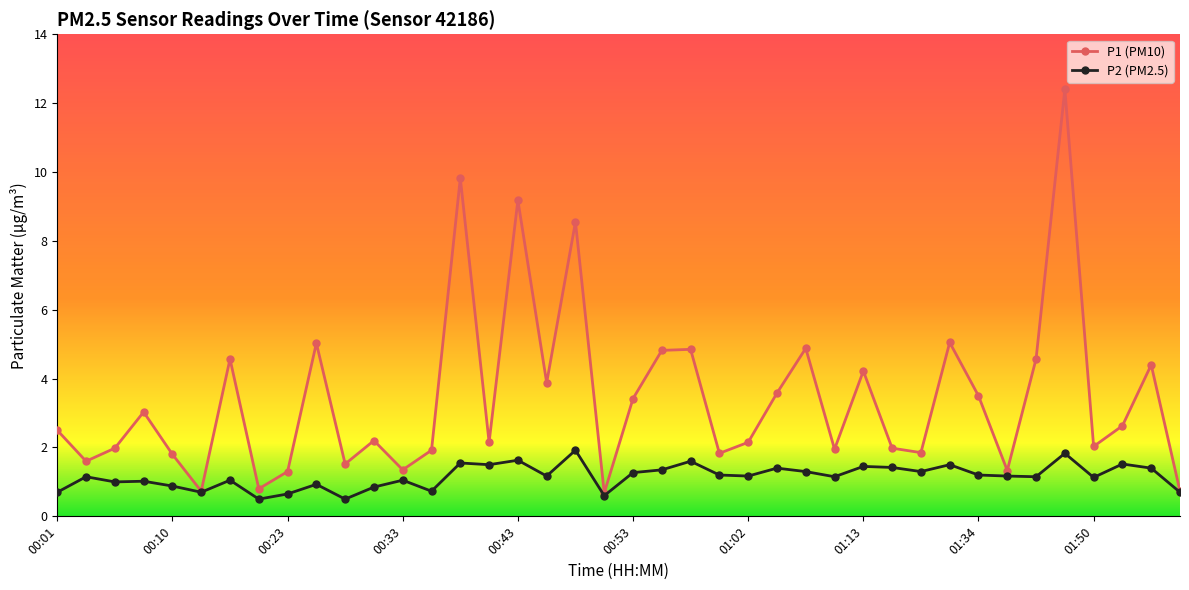

What is the lowest value of the P1 (PM10) series?

0.7